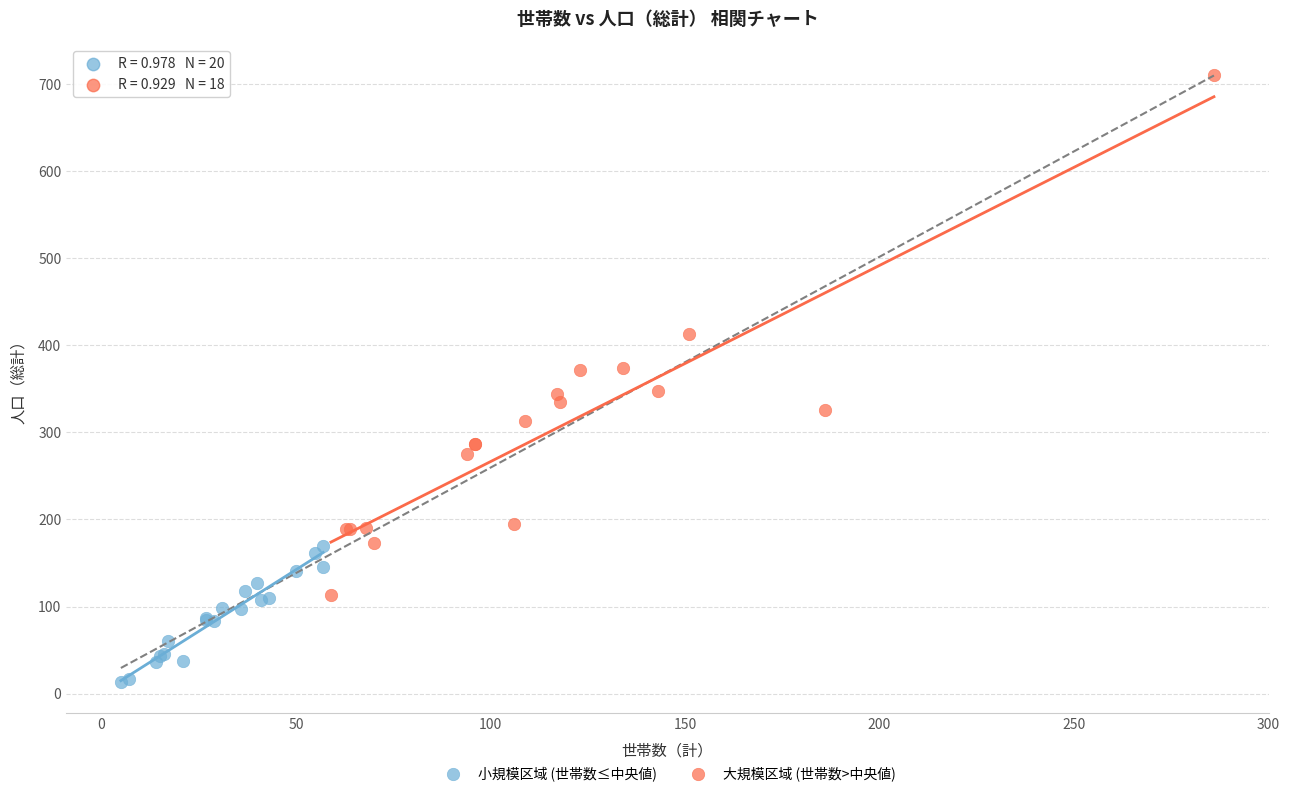

What are all the series names shown in the legend?

小規模区域 (世帯数≤中央値), 大規模区域 (世帯数>中央値)